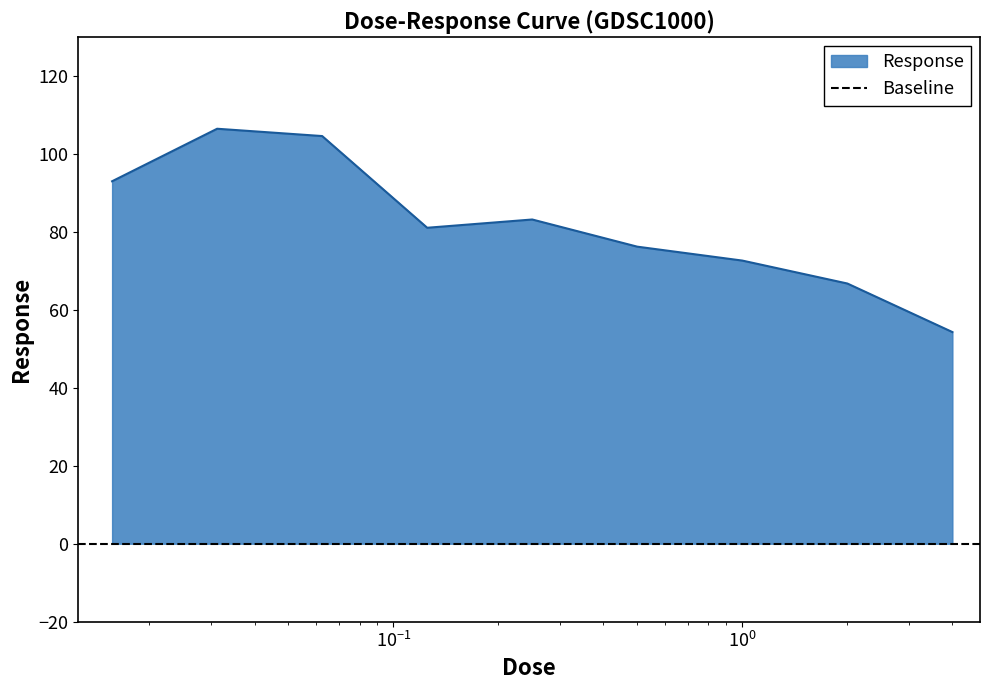

At which category does the chart reach its peak across all series?

0.03125